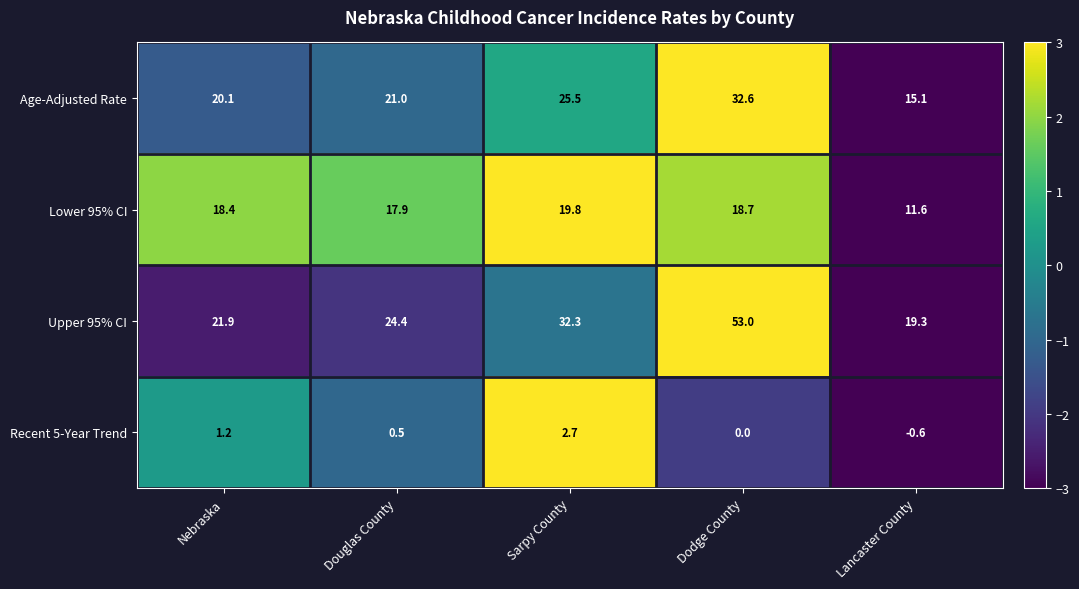

Reading right to left, extract all data points from this chart.

Age-Adjusted Rate: Lancaster County=15.1	Dodge County=32.6	Sarpy County=25.5	Douglas County=21.0	Nebraska=20.1
Lower 95% CI: Lancaster County=11.6	Dodge County=18.7	Sarpy County=19.8	Douglas County=17.9	Nebraska=18.4
Upper 95% CI: Lancaster County=19.3	Dodge County=53.0	Sarpy County=32.3	Douglas County=24.4	Nebraska=21.9
Recent 5-Year Trend: Lancaster County=-0.6	Dodge County=0.0	Sarpy County=2.7	Douglas County=0.5	Nebraska=1.2